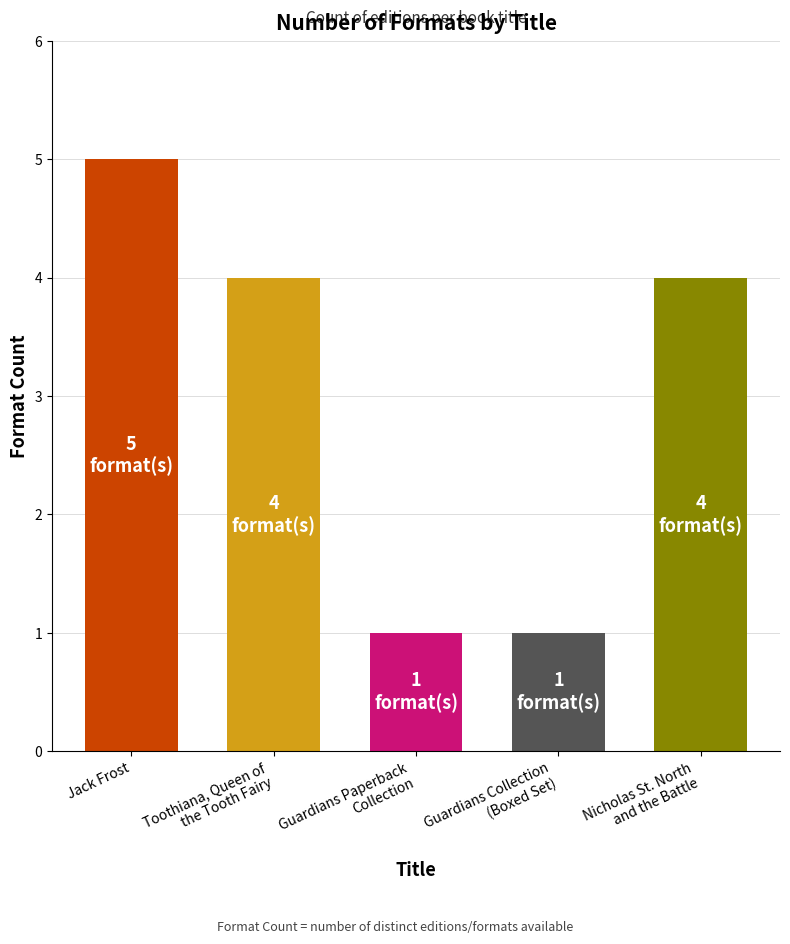

What is the average value?

3